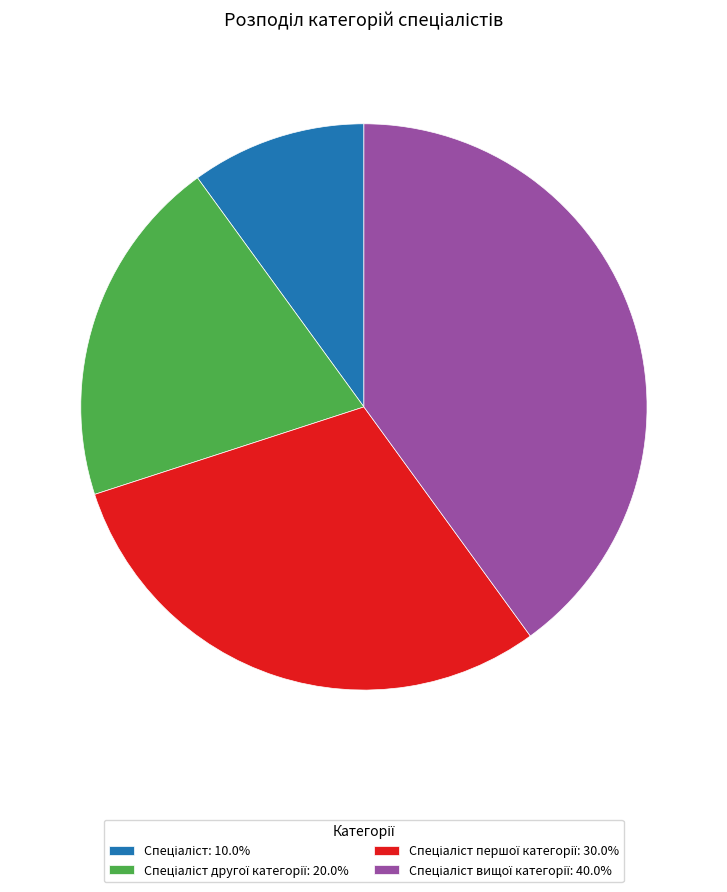

Does any single category account for the majority?

No